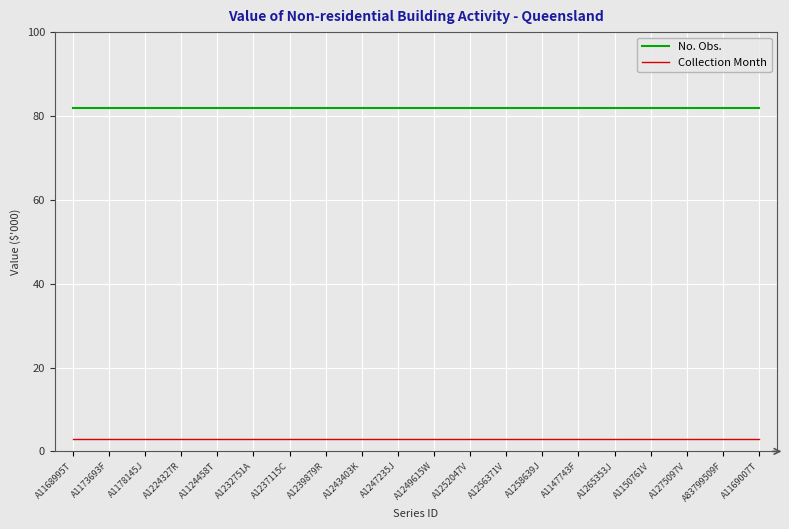

What position from the right is A1168995T?

20